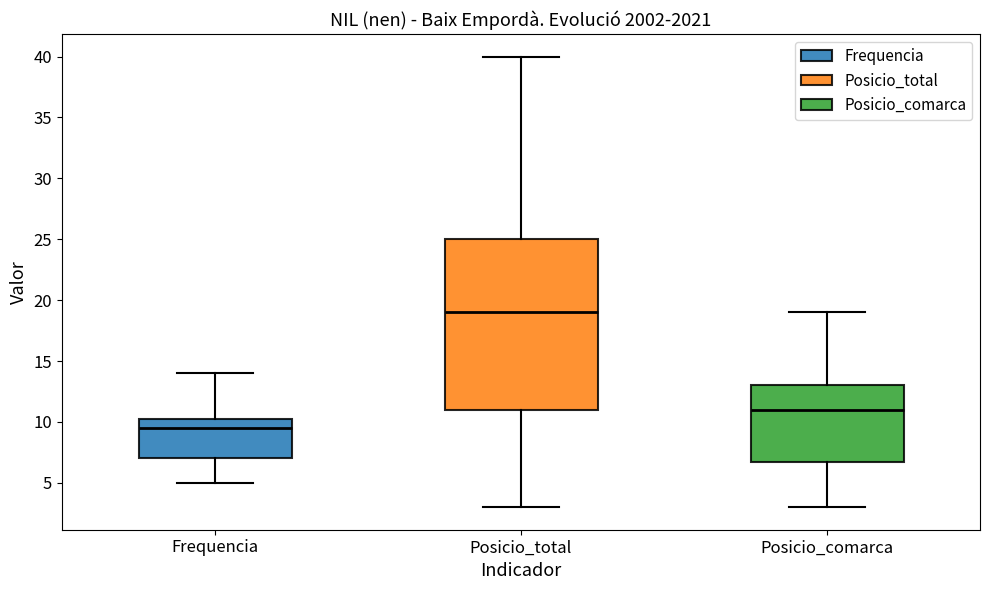

Reading left to right, transcribe this box plot: for each box, give where its median line is, the range the box spans, and where its two whiskers end, as read against the y-axis. The values are not printed on the chart, so give them approximately, as read against the axis.

Frequencia: median 9.5, box 7.0 to 10.5, whiskers 5.0 to 14.0
Posicio_total: median 19.0, box 11.0 to 25.0, whiskers 3.0 to 40.0
Posicio_comarca: median 11.0, box 7.0 to 13.0, whiskers 3.0 to 19.0